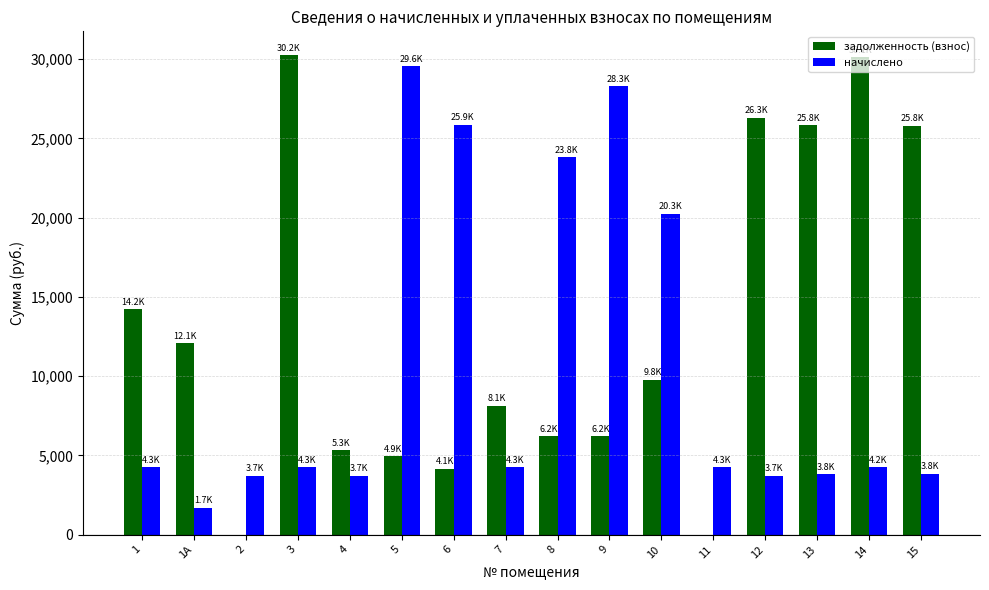

The value of задолженность (взнос) at 10 is 4444.6. True or false?

False